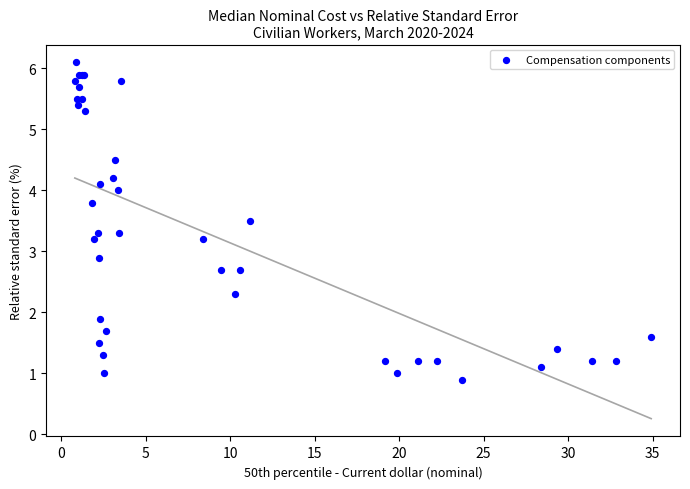

What Y value in the scatter plot is closest to 3?

2.9